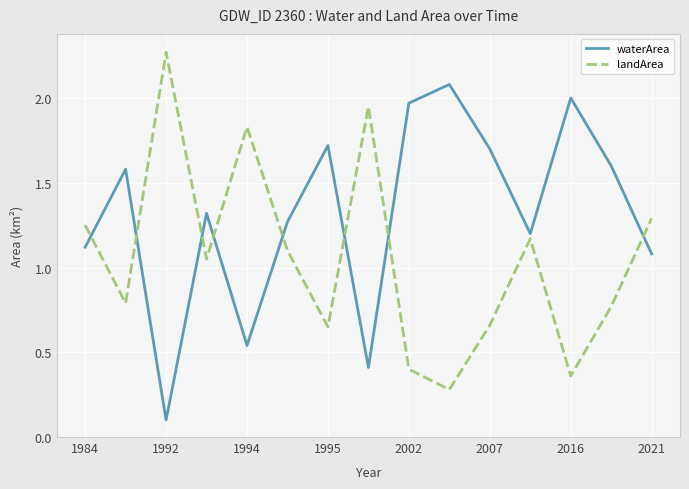

What is the maximum value for waterArea?

2.1